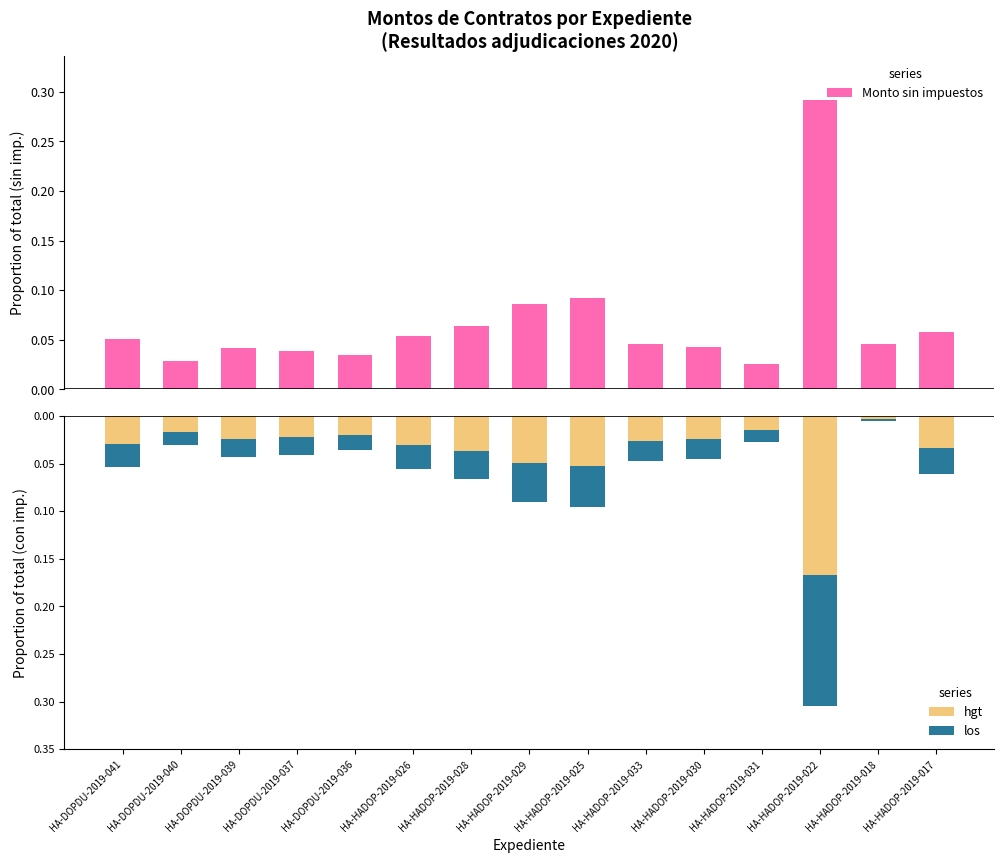

At which label is hgt closest to 0?

HA-HADOP-2019-018